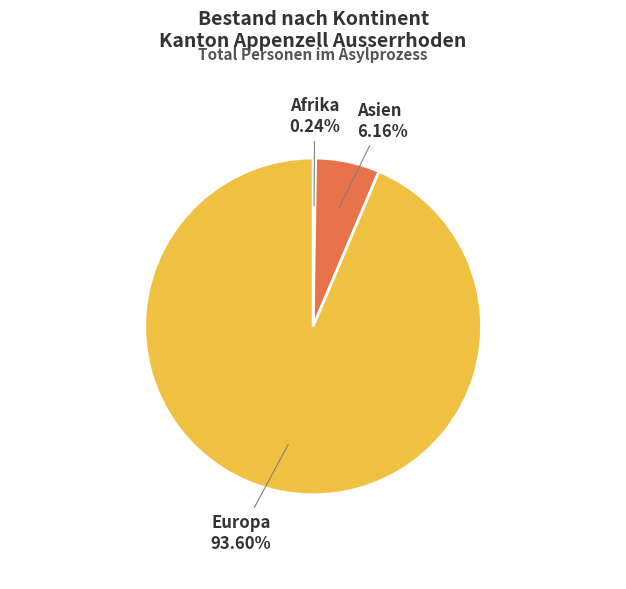

Is it true that Europa is 99% of the pie?

False